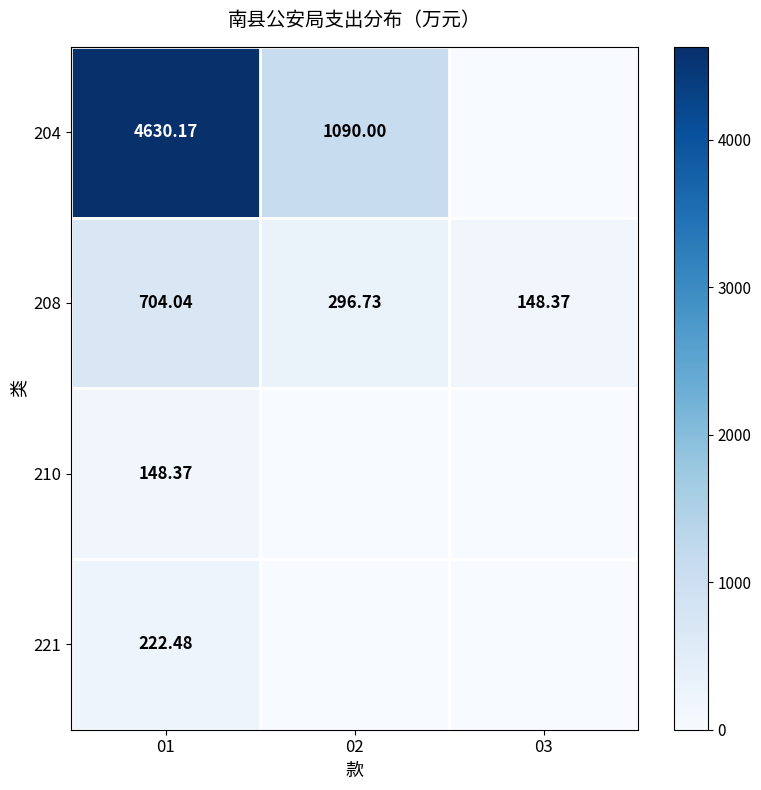

Is the value of 208 at 03 greater than the value of 204 at 02?

No